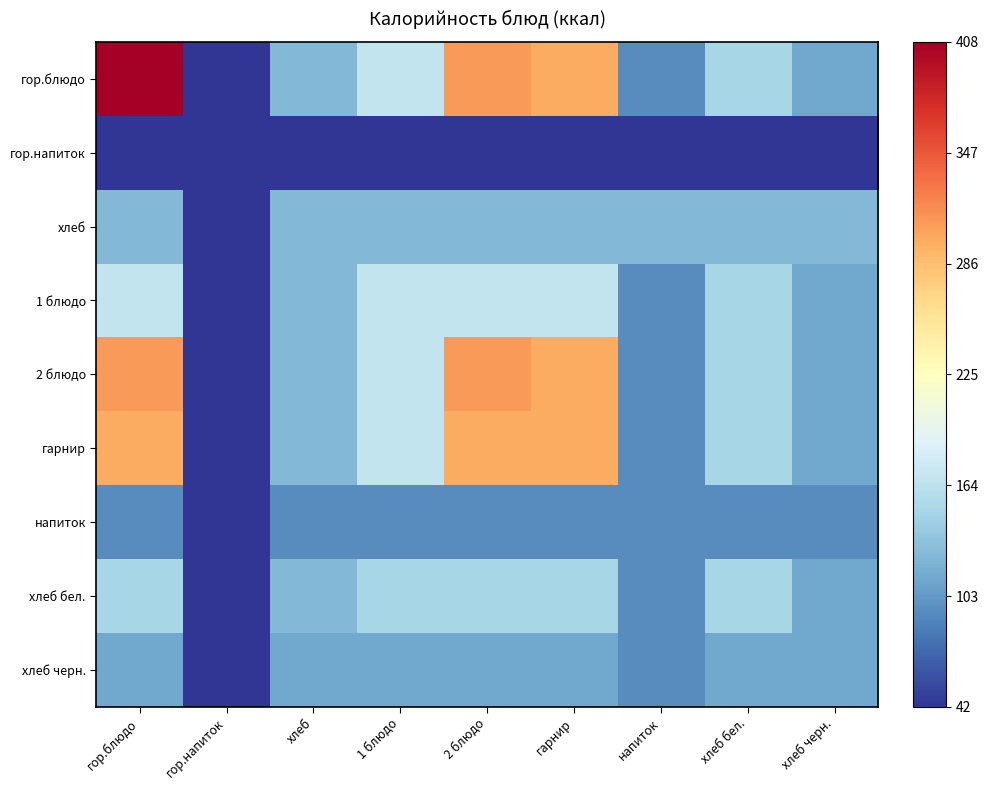

Which label corresponds to the largest value in the chart?

гор.блюдо